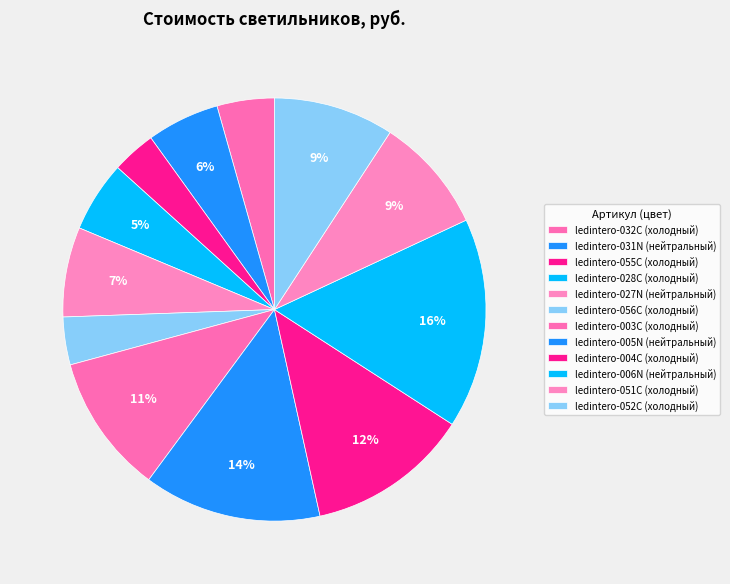

How many slices are in this pie chart?

12